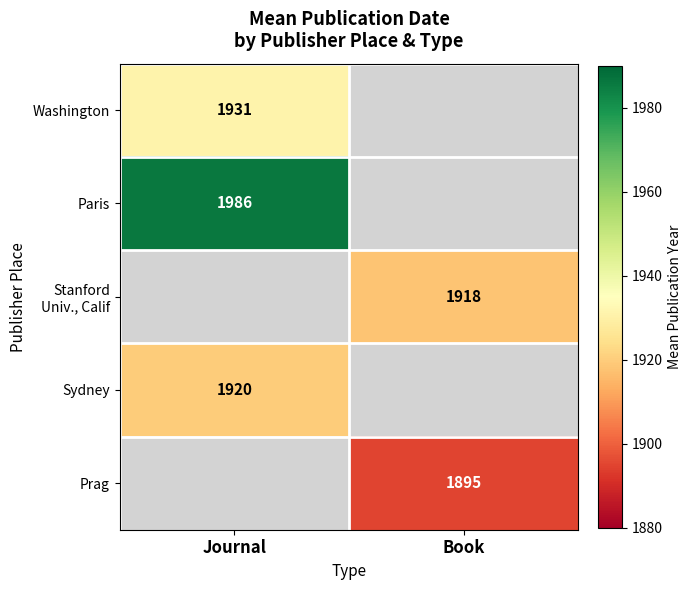

What is the maximum value shown in the chart?

1986.0